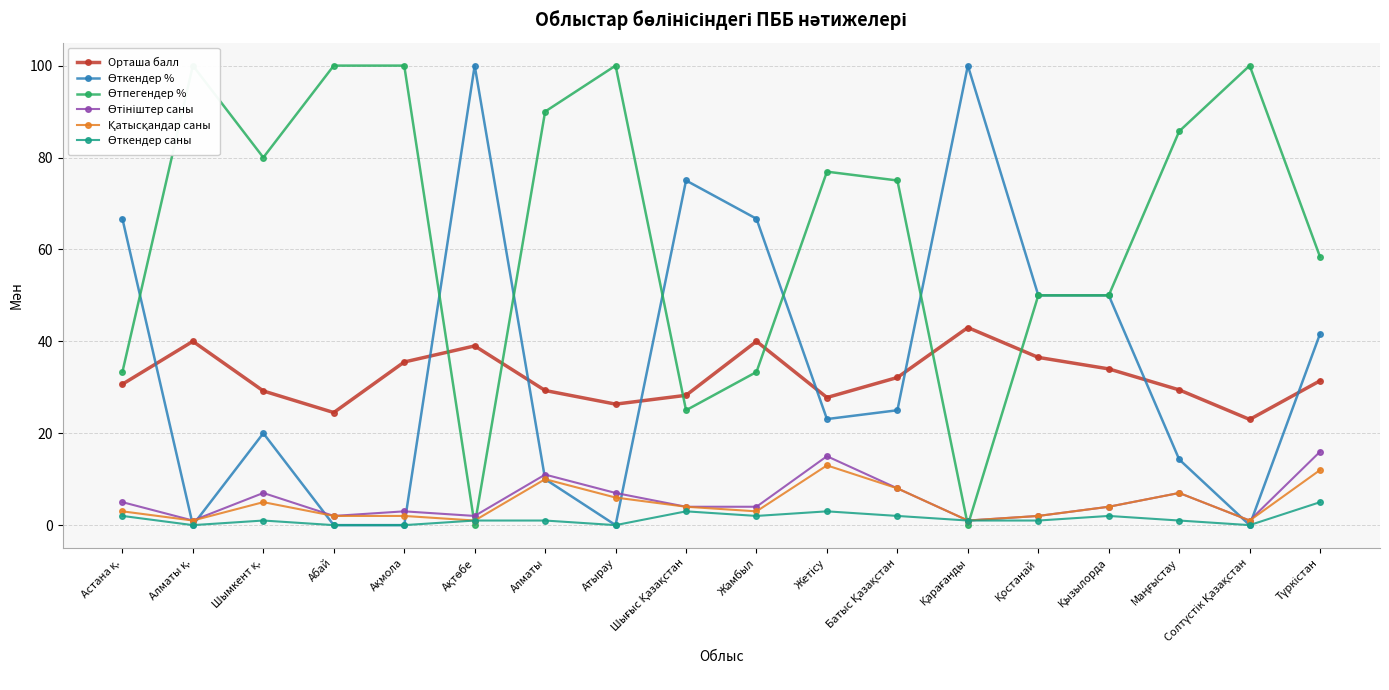

Which series changed the most between Шымкент қ. and Ақмола?

Өткендер %